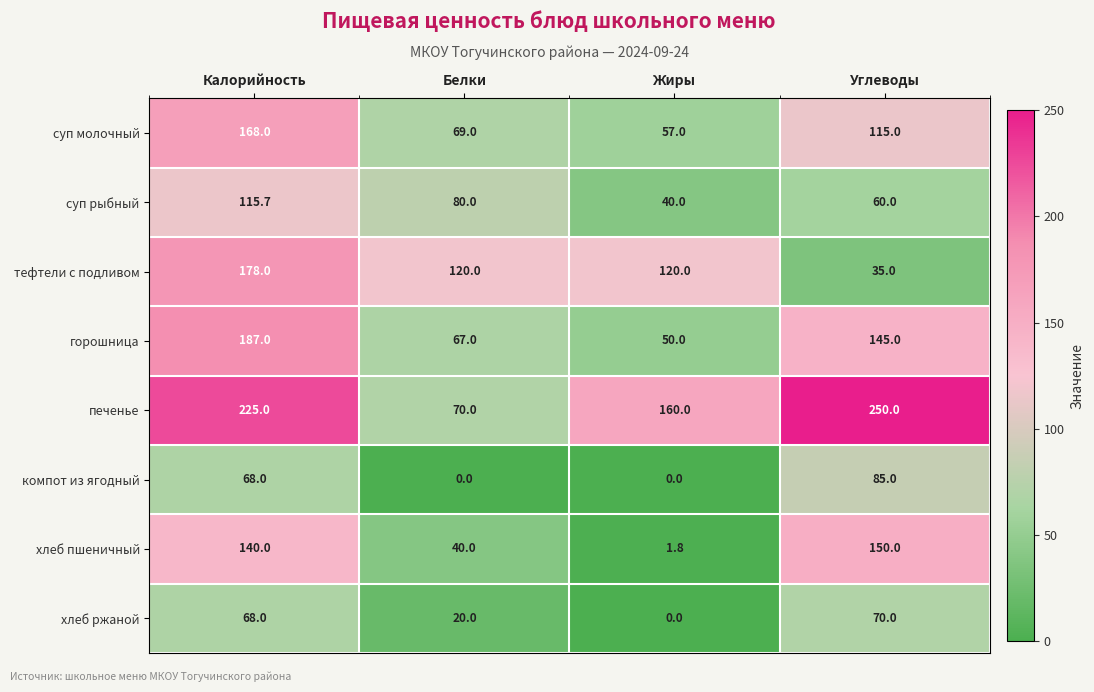

The value of горошница at Углеводы is 145.0. True or false?

True